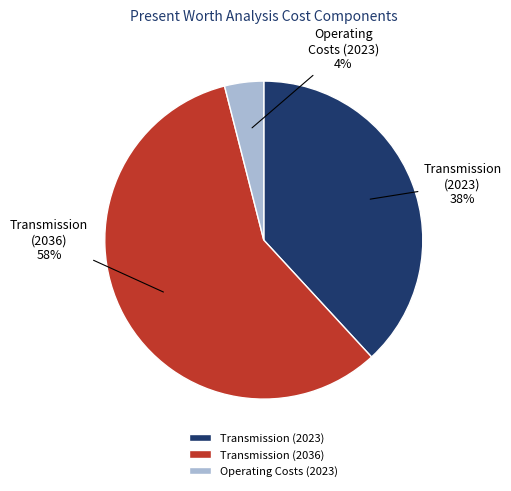

Is there any slice that represents more than half of the pie?

Yes